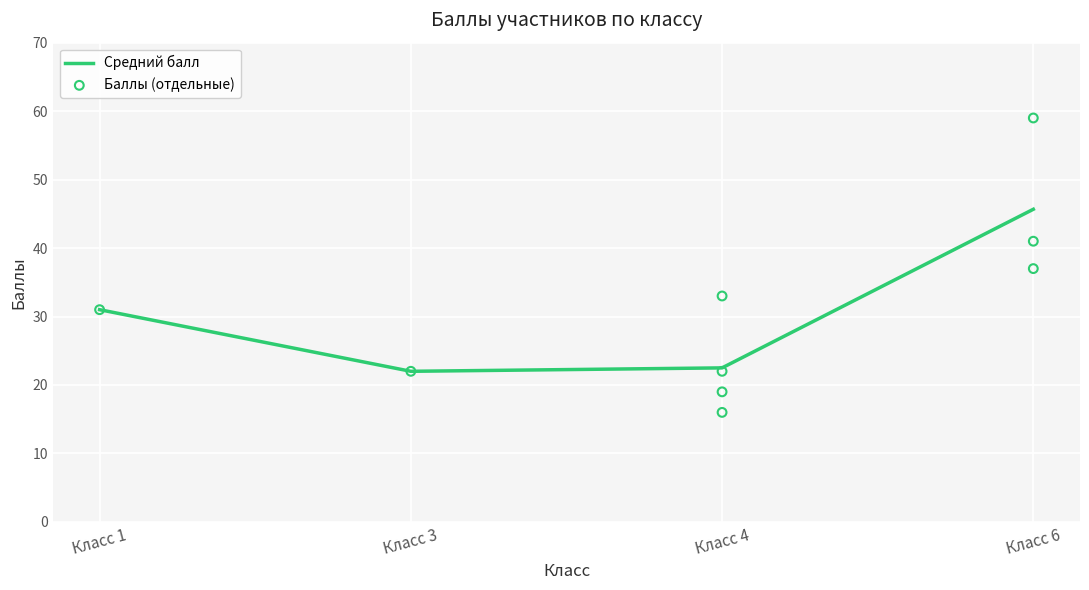

At which label does Средний балл reach its peak?

Класс 6